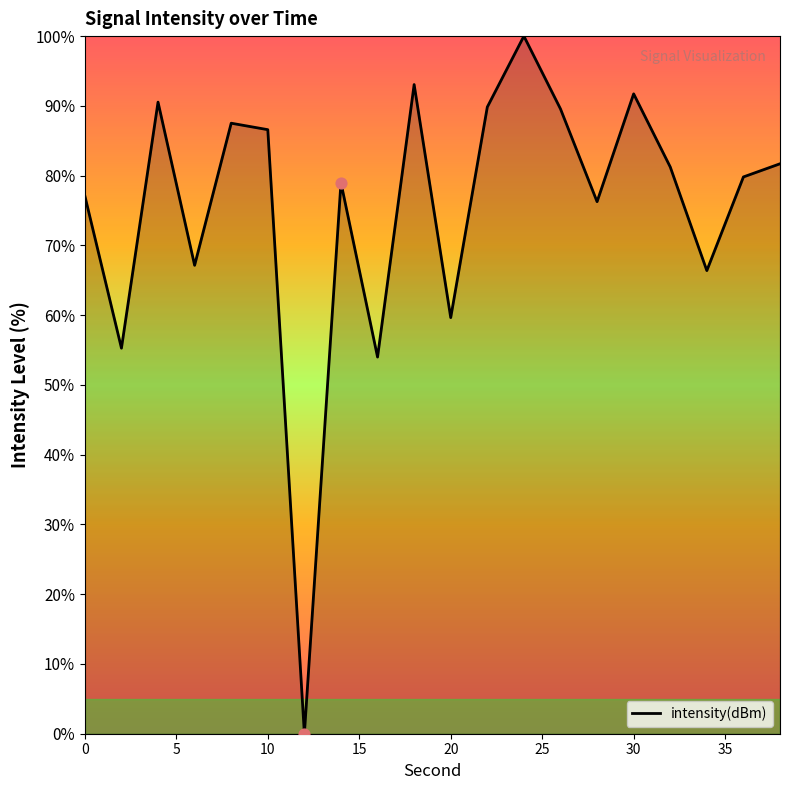

What is the maximum value shown in the chart?

100.0